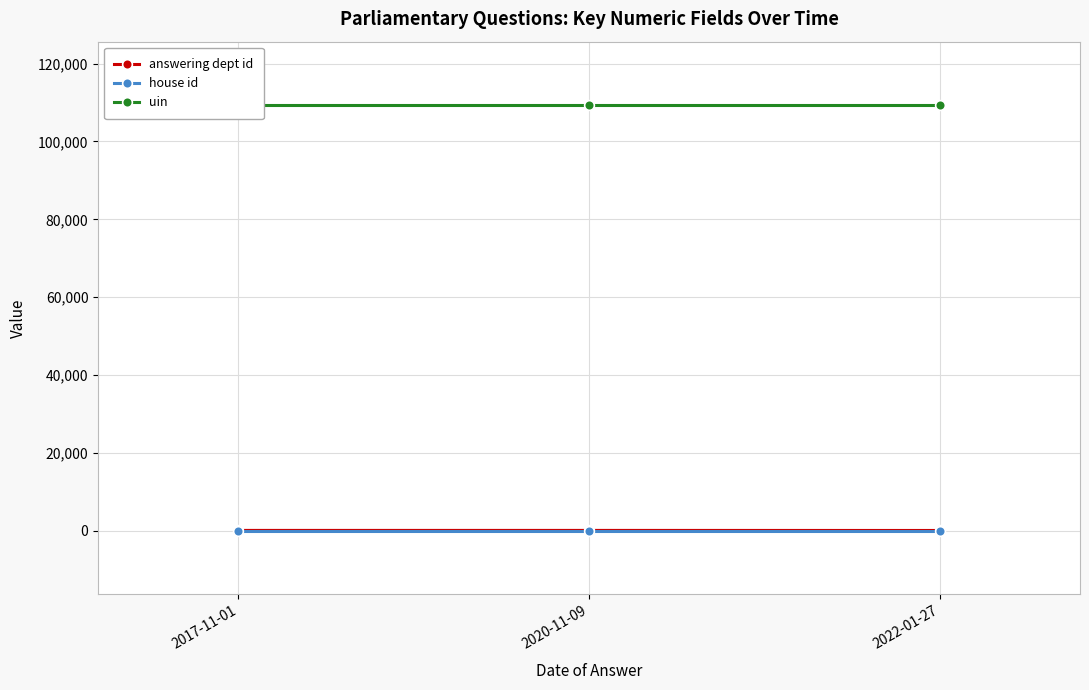

Reading left to right, extract all data points from this chart.

answering dept id: 2017-11-01=27	2020-11-09=27	2022-01-27=11
house id: 2017-11-01=1	2020-11-09=1	2022-01-27=1
uin: 2017-11-01=109271	2020-11-09=109271	2022-01-27=109271